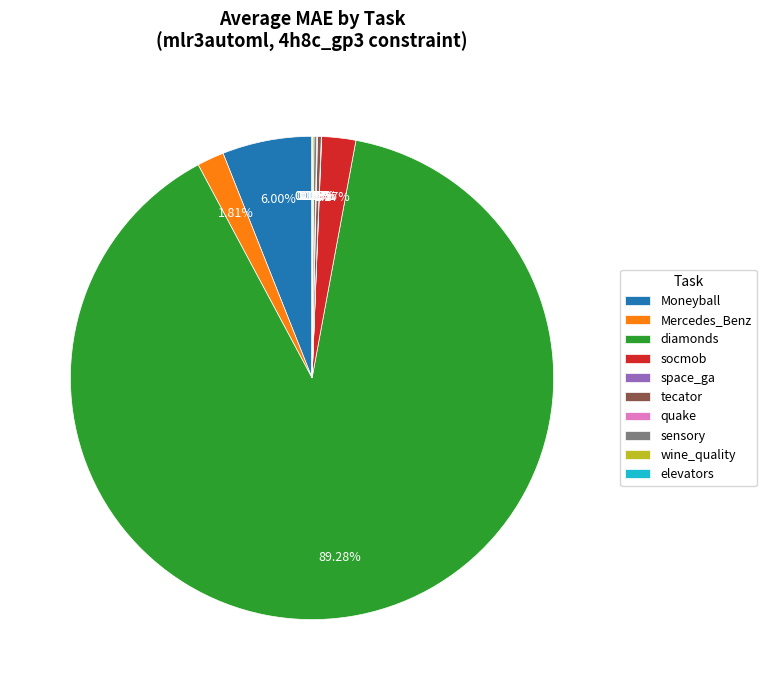

Which category has the biggest portion of the pie?

diamonds